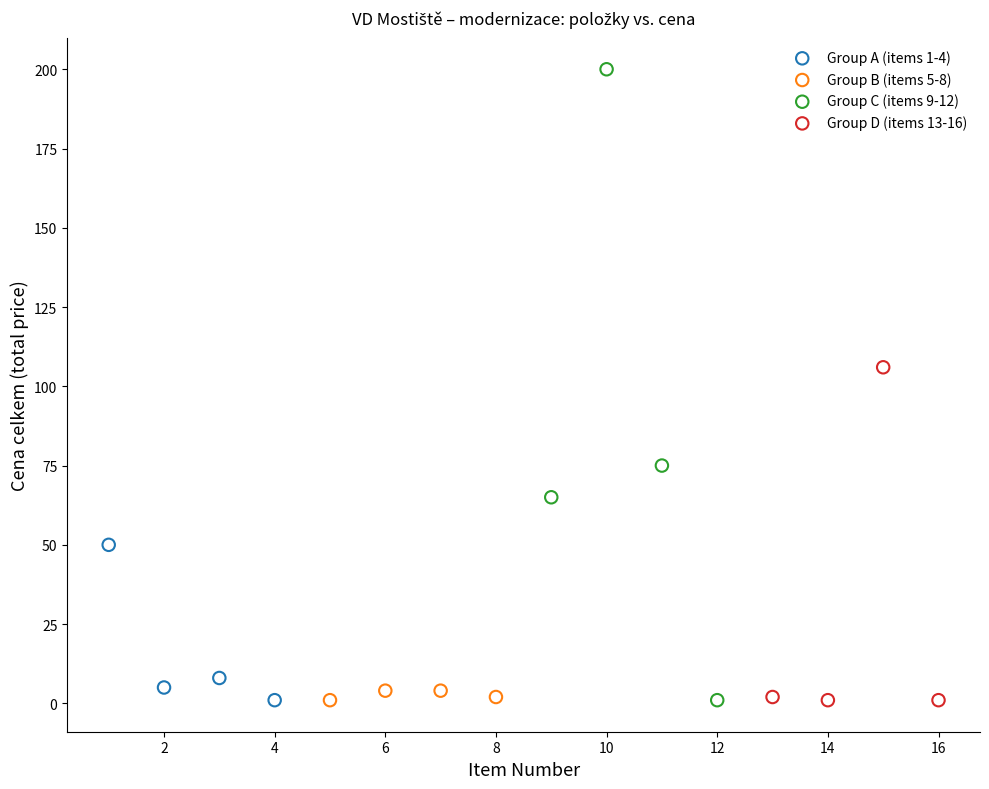

Which series contains the highest Y value?

Group C (items 9-12)